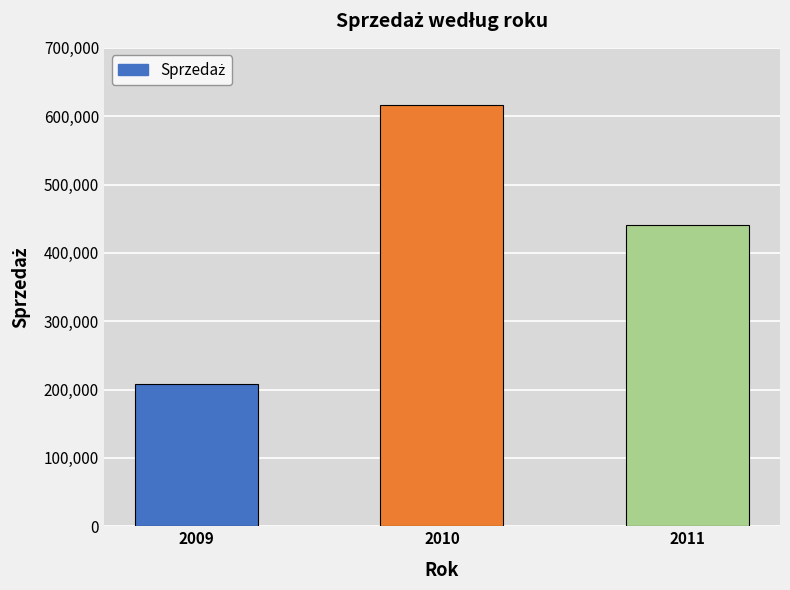

What is the change in value from 2009 to 2011?

+232539.9